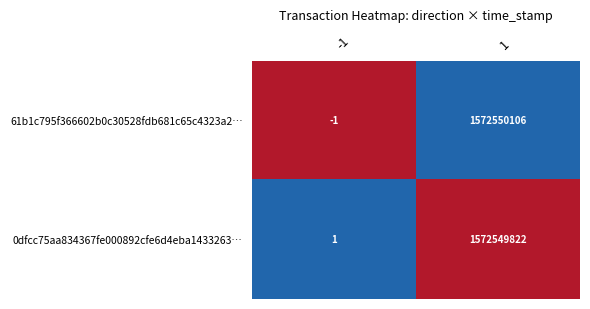

What is the maximum value for 61b1c795f366602b0c30528fdb681c65c4323a2…?

1572550106